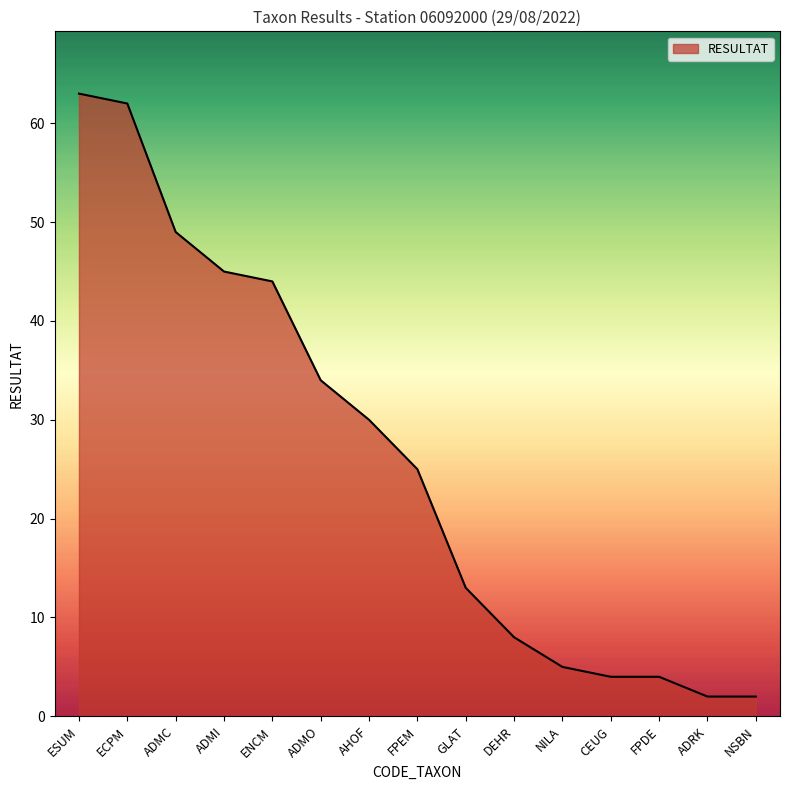

What is the sum of the values at AHOF and ADMI?

75